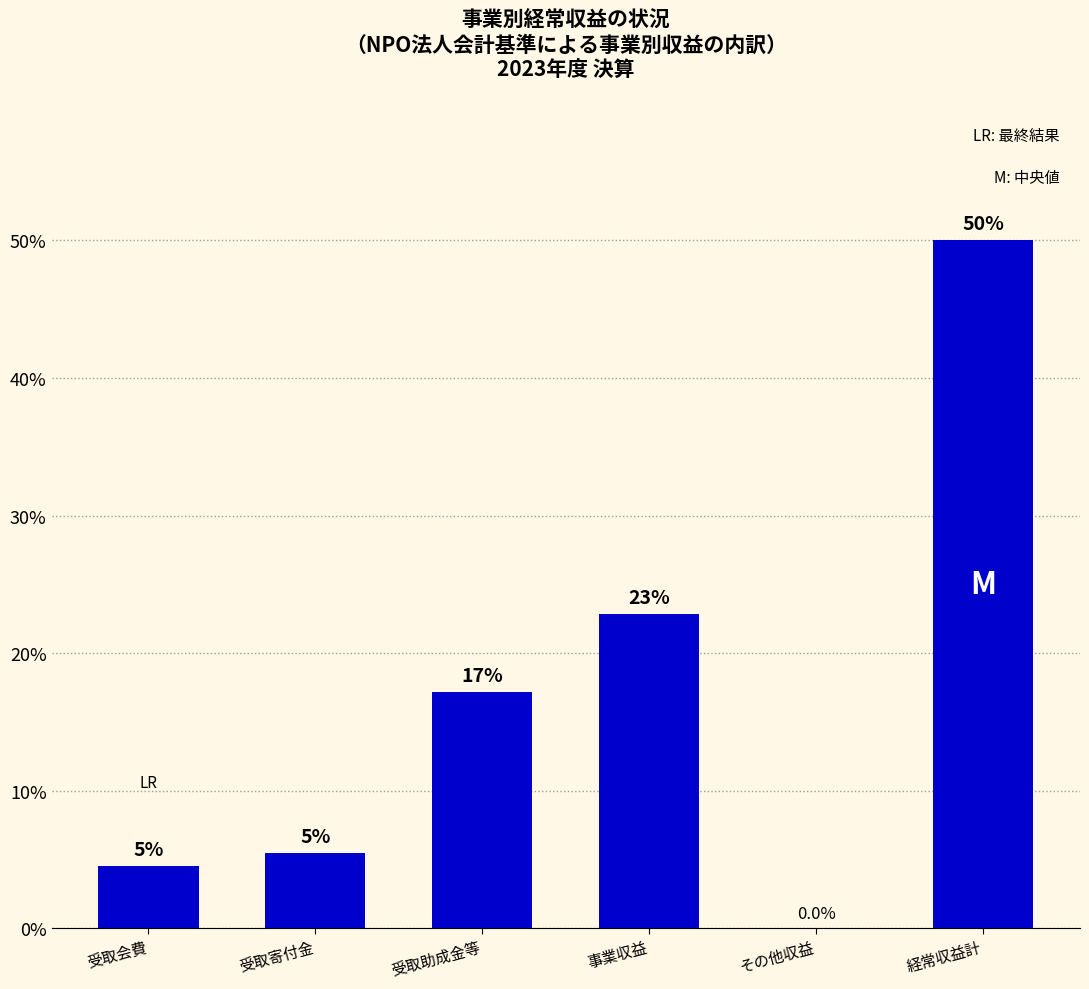

What is the value of the 4th bar from the left?

22.8